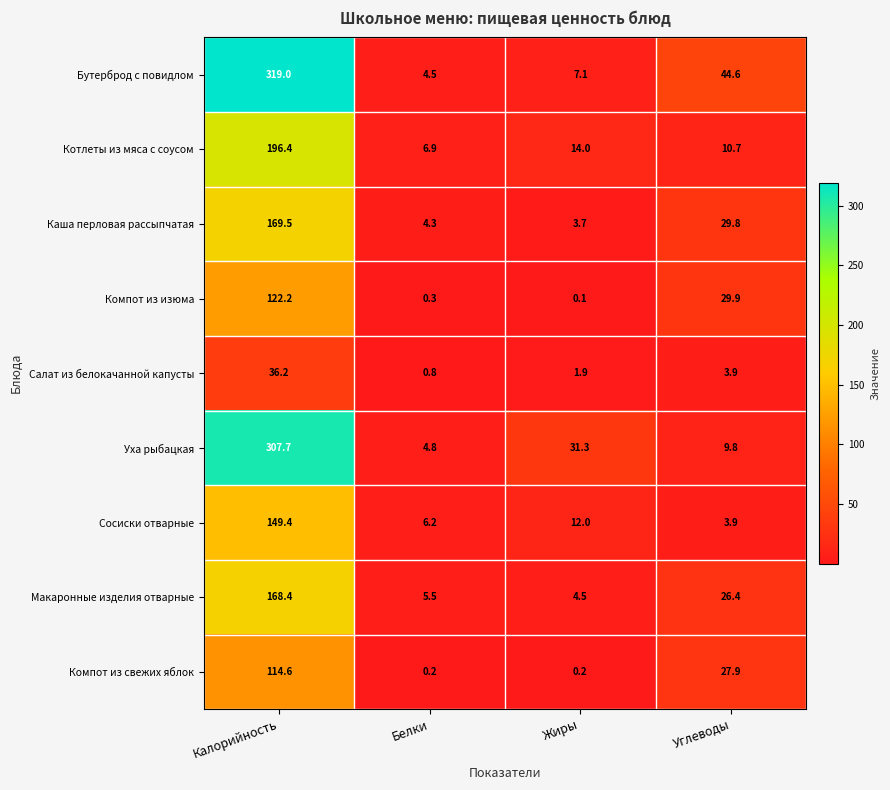

At how many categories does at least one series exceed 134?

1